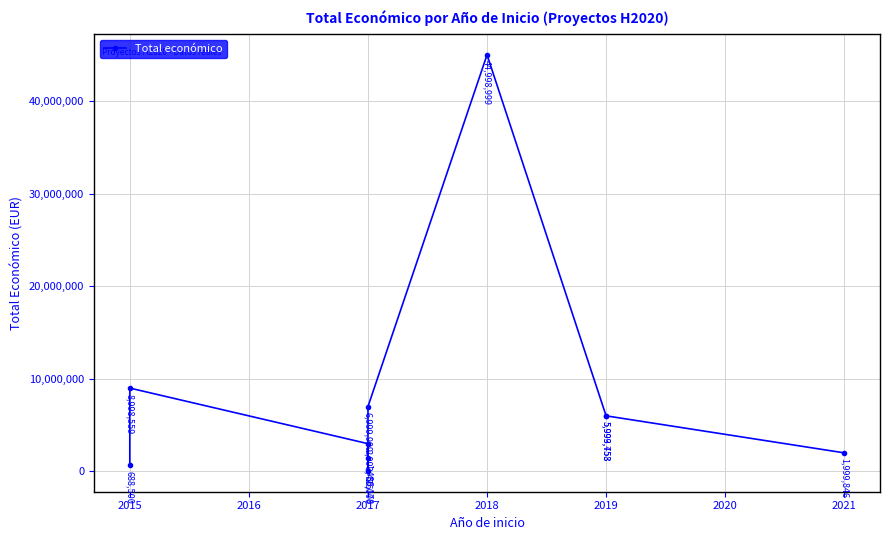

Where is the first local maximum?

2015